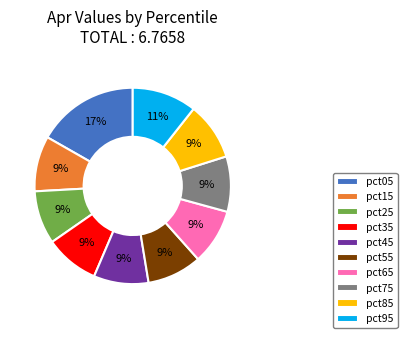

Combined, do pct35 and pct15 account for over 50%?

No